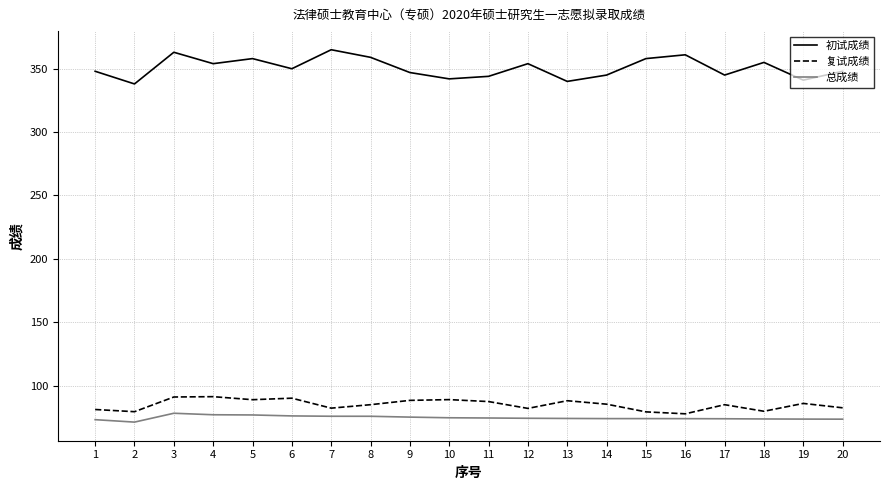

What is the difference between the maximum and minimum values in the 复试成绩 series?

13.5